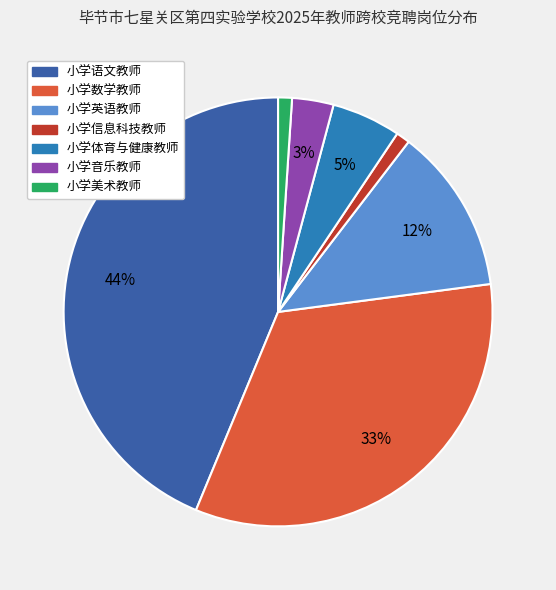

Is there any slice that represents more than half of the pie?

No